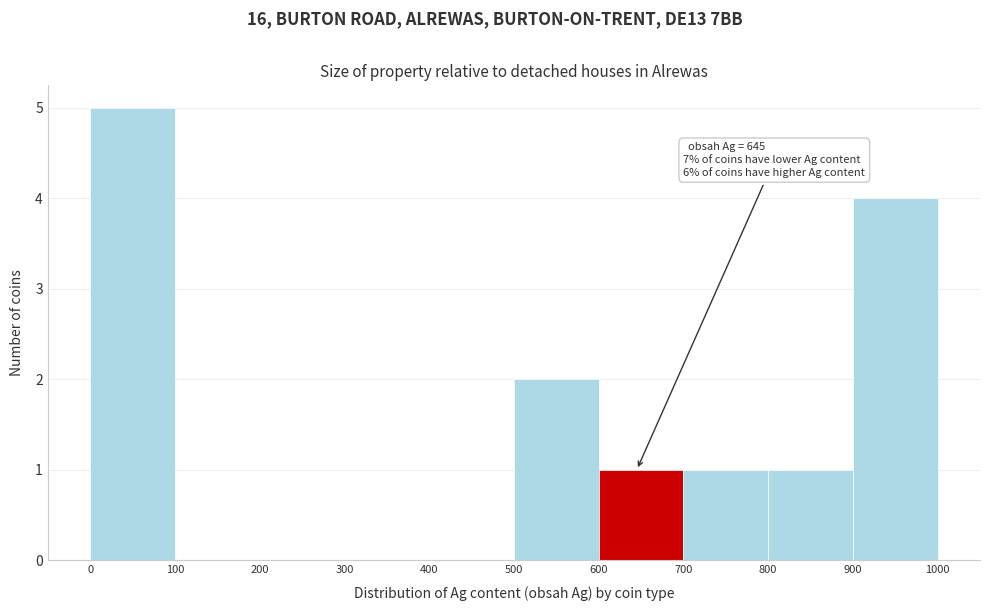

Which range on the x-axis has the tallest bar?

0 to 100